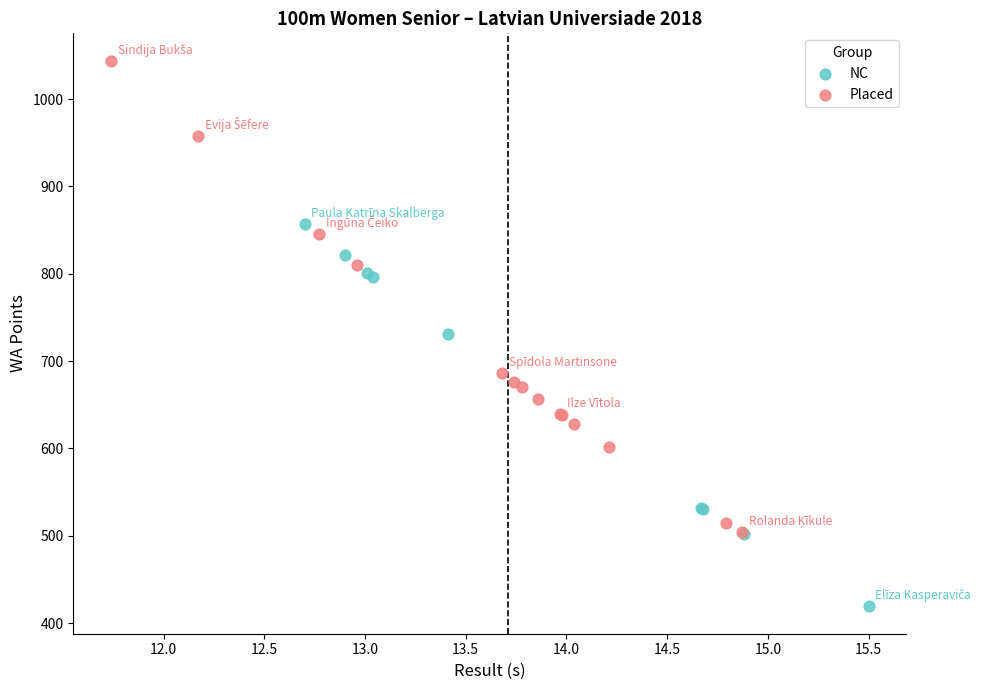

Which series contains the lowest Y value?

NC